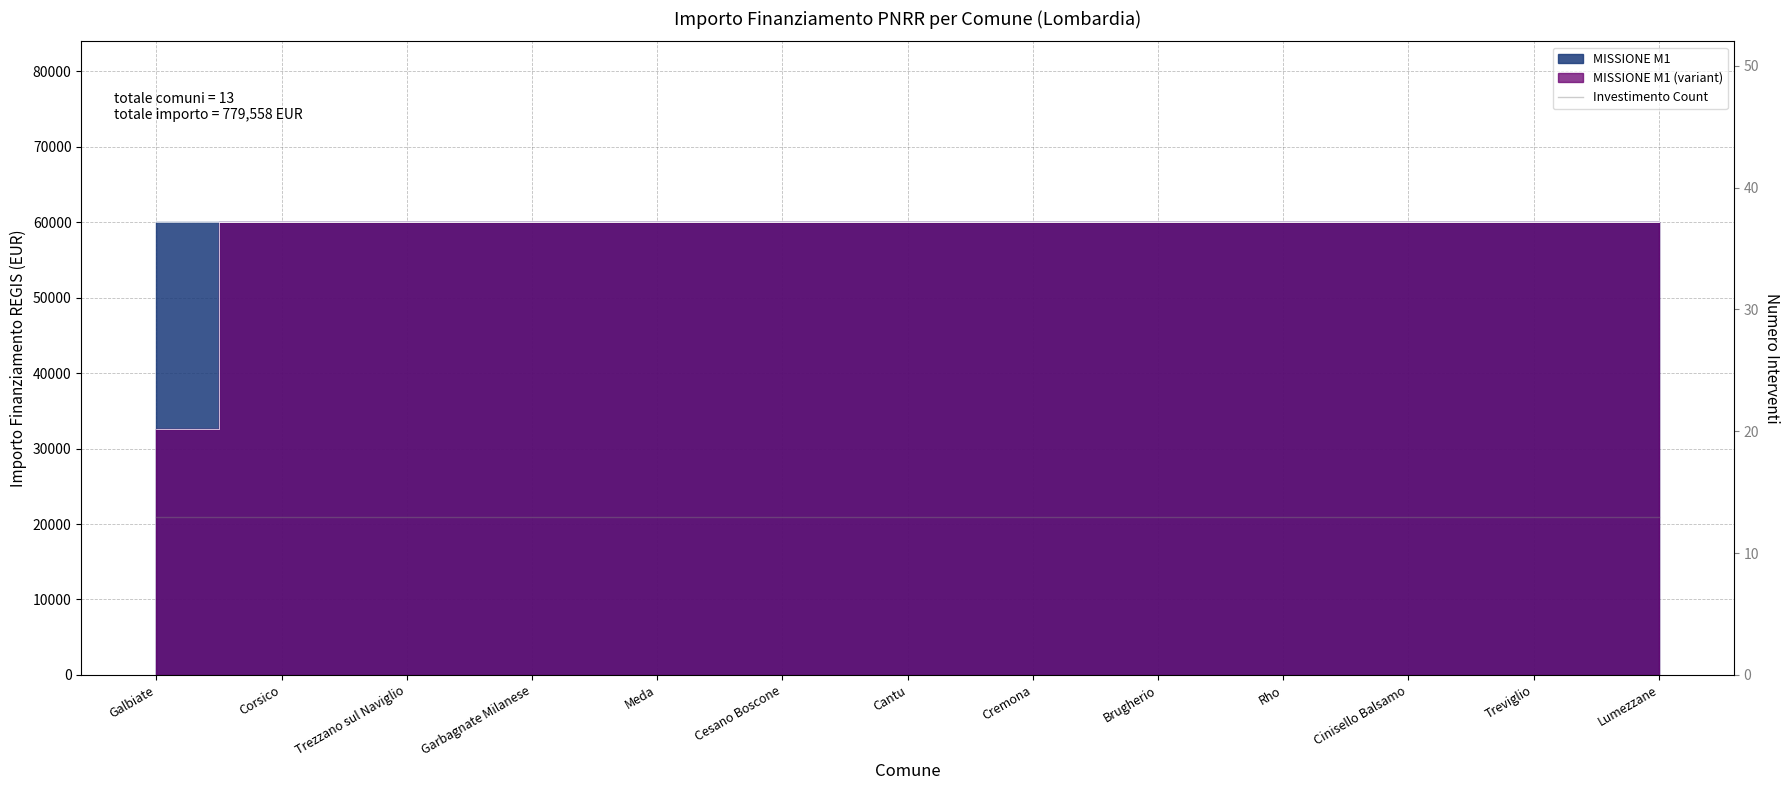

At which label is the value closest to 46277?

Galbiate